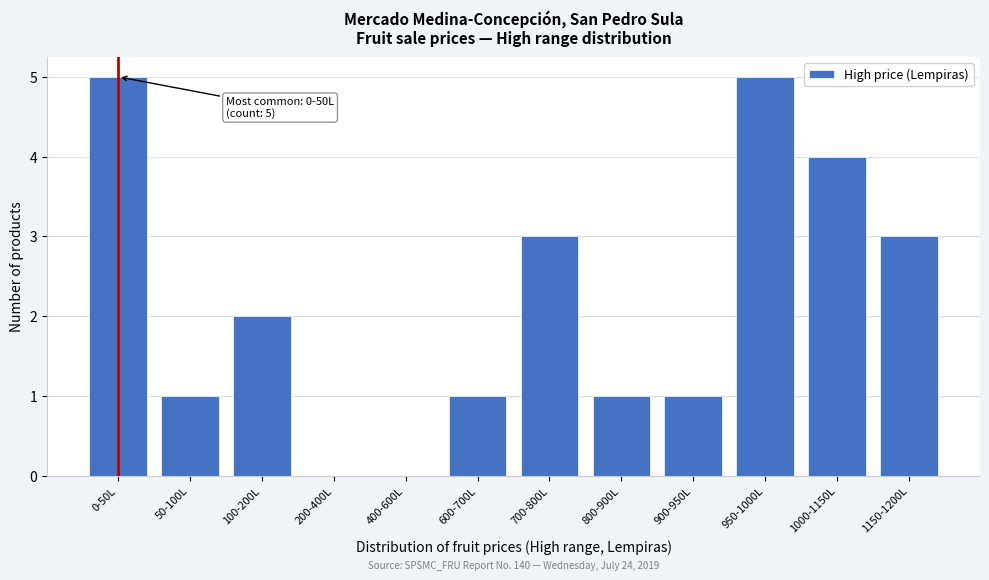

Reading left to right, transcribe all the data shown in this chart.

0-50L=5	50-100L=1	100-200L=2	200-400L=0	400-600L=0	600-700L=1	700-800L=3	800-900L=1	900-950L=1	950-1000L=5	1000-1150L=4	1150-1200L=3